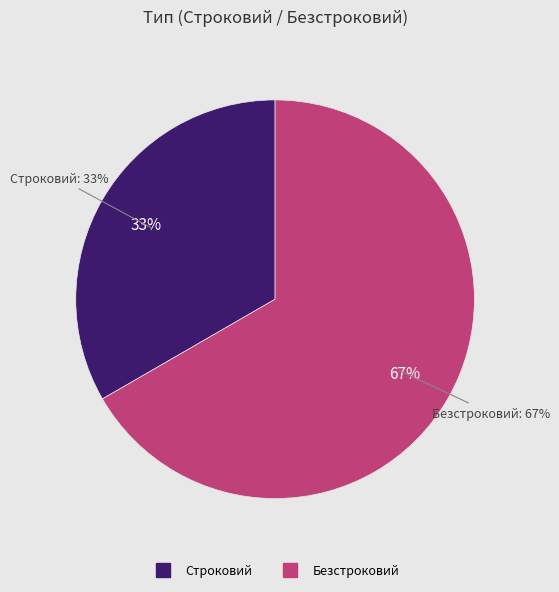

Combined, do Безстроковий and Строковий account for over 50%?

Yes